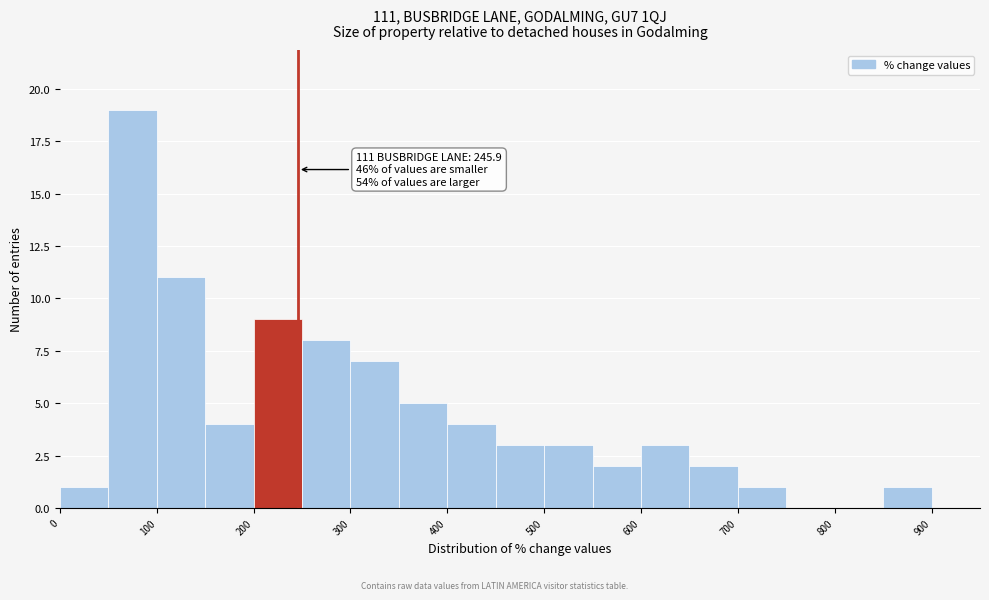

Which range on the x-axis has the tallest bar?

50 to 100